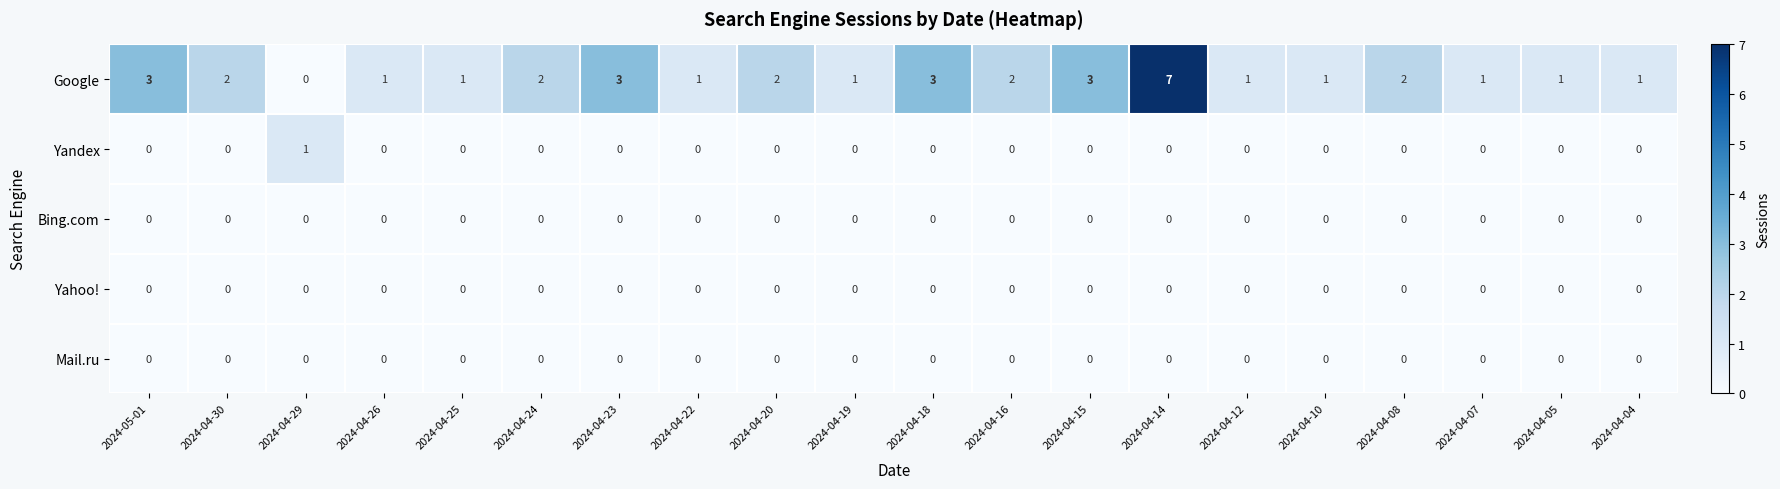

Is it true that Google equals -5 at 2024-04-29?

False